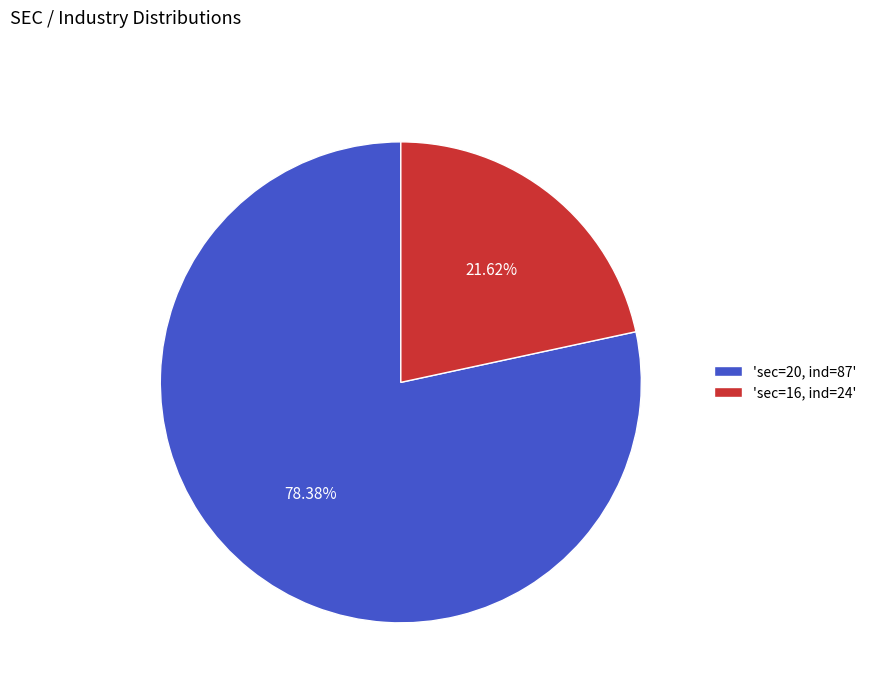

Rank the categories by value from highest to lowest.

'sec=20, ind=87', 'sec=16, ind=24'